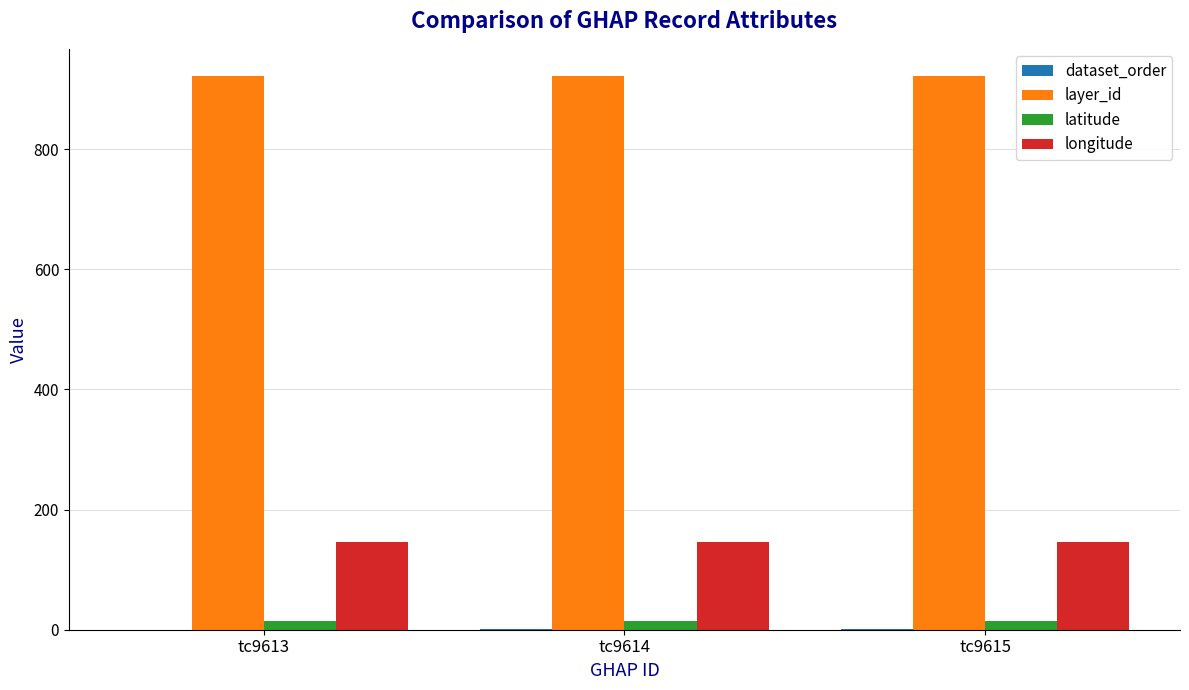

What is the maximum value for layer_id?

921.0